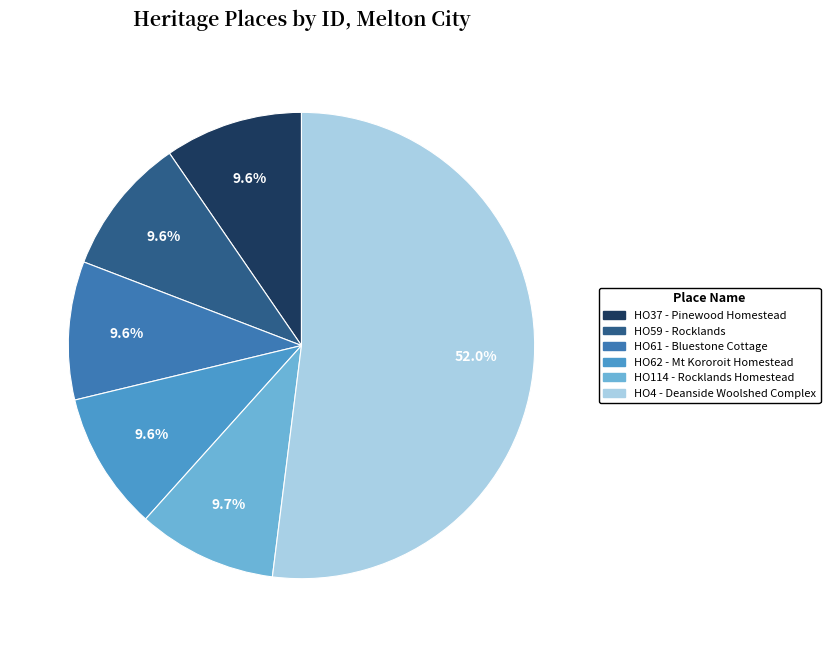

Which category has the biggest portion of the pie?

HO4 - Deanside Woolshed Complex